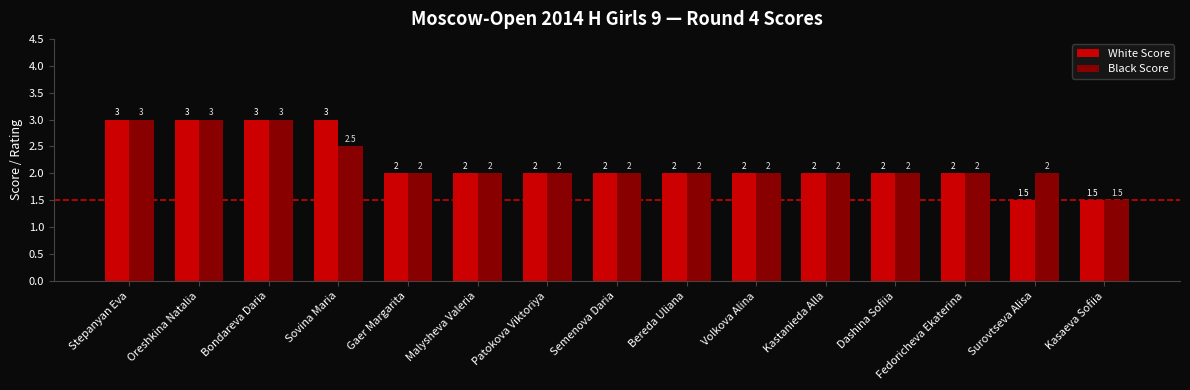

What is the minimum value shown in the chart?

1.5